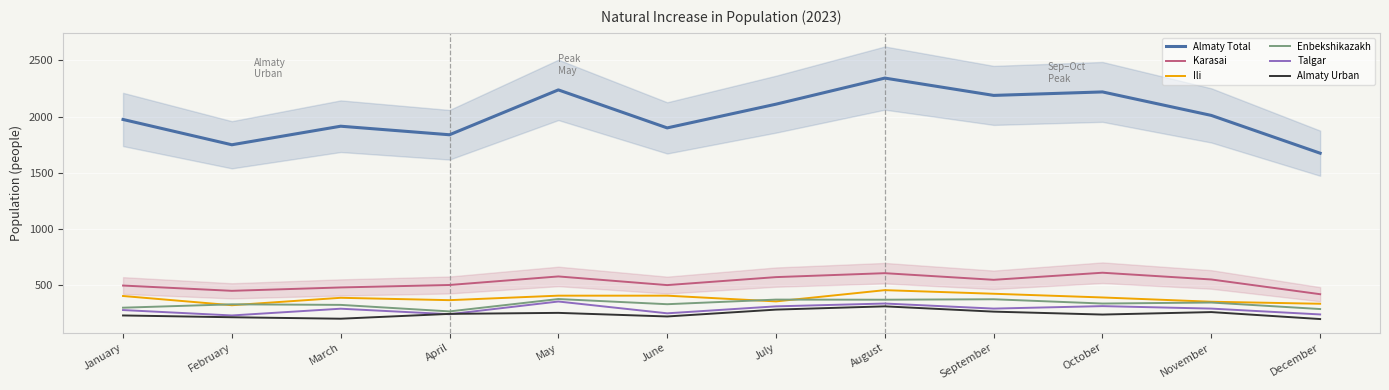

At March, list the series in order from largest to smallest.

Almaty Total, Karasai, Ili, Enbekshikazakh, Talgar, Almaty Urban